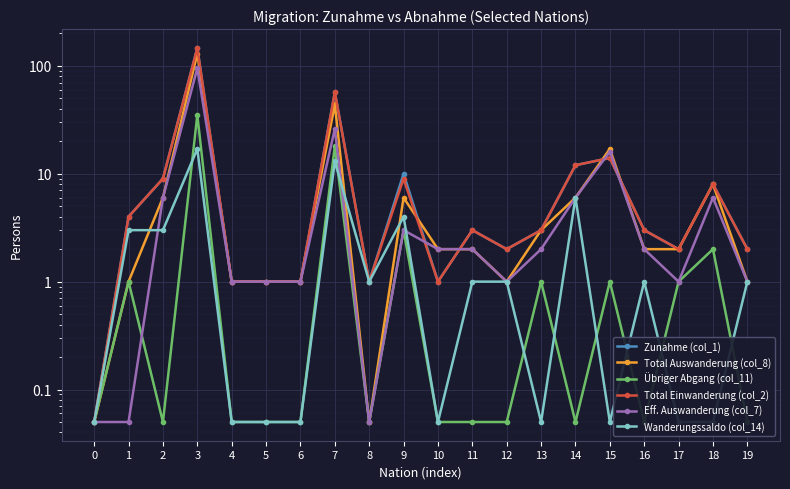

Reading left to right, list all the values displayed in this chart.

Zunahme (col_1): 0.1	4.0	9.0	147.0	1.0	1.0	1.0	57.0	1.0	10.0	1.0	3.0	2.0	3.0	12.0	14.0	3.0	2.0	8.0	2.0
Total Auswanderung (col_8): 0.1	1.0	6.0	130.0	1.0	1.0	1.0	44.0	0.1	6.0	2.0	2.0	1.0	3.0	6.0	17.0	2.0	2.0	8.0	1.0
Übriger Abgang (col_11): 0.1	1.0	0.1	35.0	0.1	0.1	0.1	18.0	0.1	3.0	0.1	0.1	0.1	1.0	0.1	1.0	0.1	1.0	2.0	0.1
Total Einwanderung (col_2): 0.1	4.0	9.0	146.0	1.0	1.0	1.0	57.0	1.0	9.0	1.0	3.0	2.0	3.0	12.0	14.0	3.0	2.0	8.0	2.0
Eff. Auswanderung (col_7): 0.1	0.1	6.0	95.0	1.0	1.0	1.0	26.0	0.1	3.0	2.0	2.0	1.0	2.0	6.0	16.0	2.0	1.0	6.0	1.0
Wanderungssaldo (col_14): 0.1	3.0	3.0	17.0	0.1	0.1	0.1	13.0	1.0	4.0	0.1	1.0	1.0	0.1	6.0	0.1	1.0	0.1	0.1	1.0